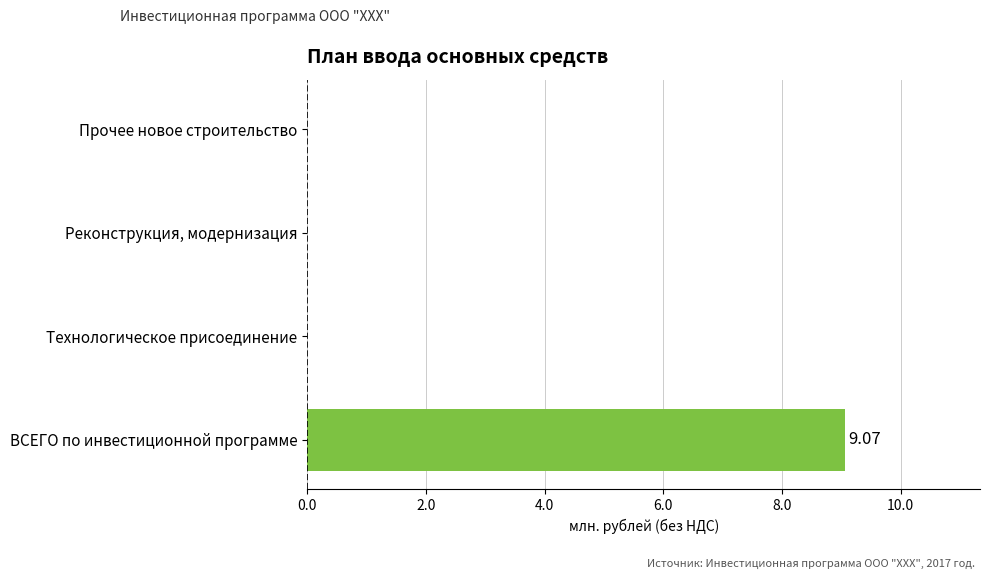

Which category has the highest value across all series?

ВСЕГО по инвестиционной программе